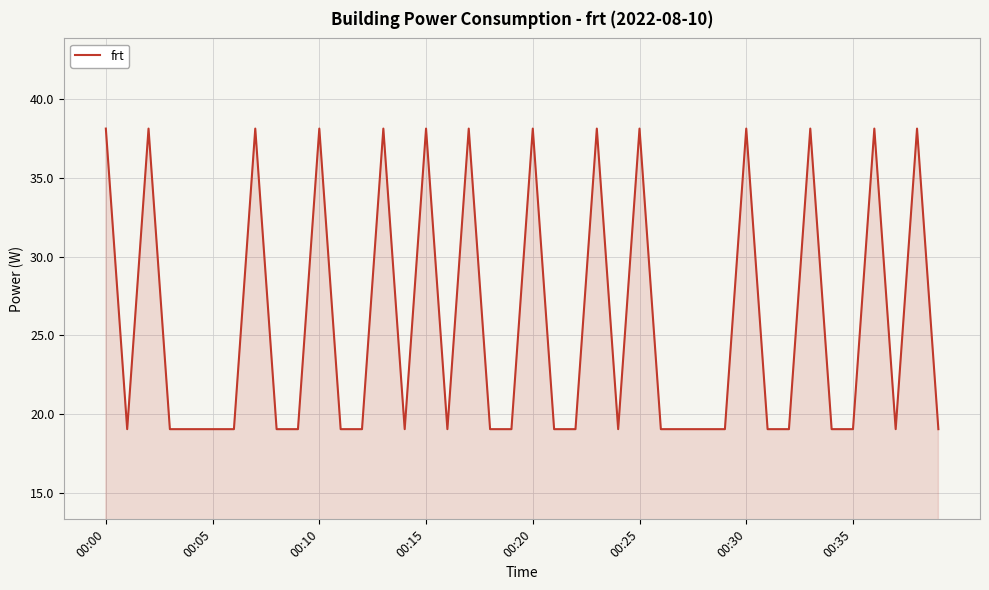

Does the chart have visible grid lines?

Yes